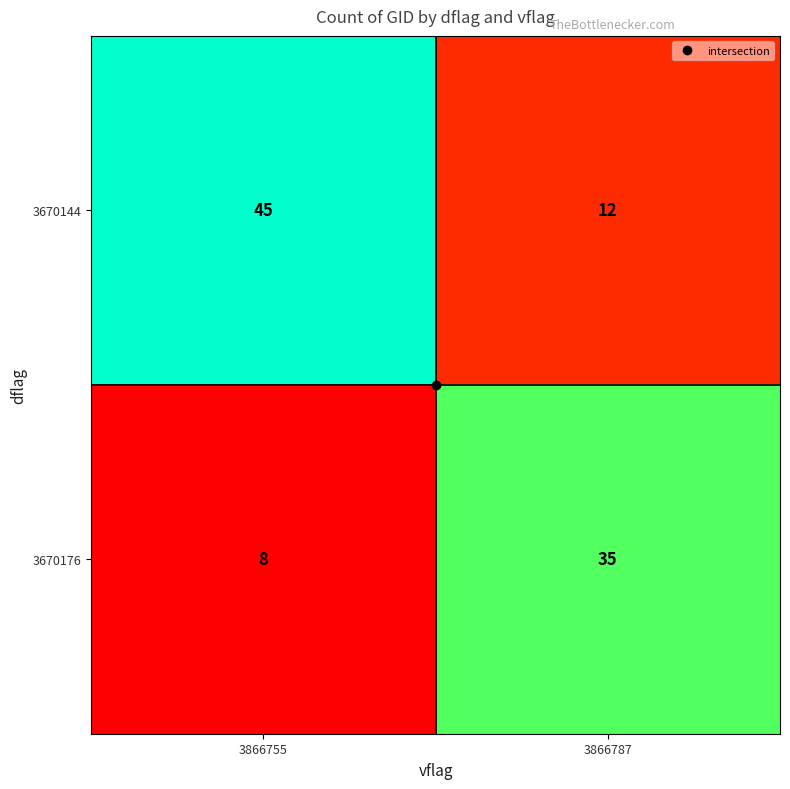

True or false: 3670144 has a value of 45 at 3866755.

True